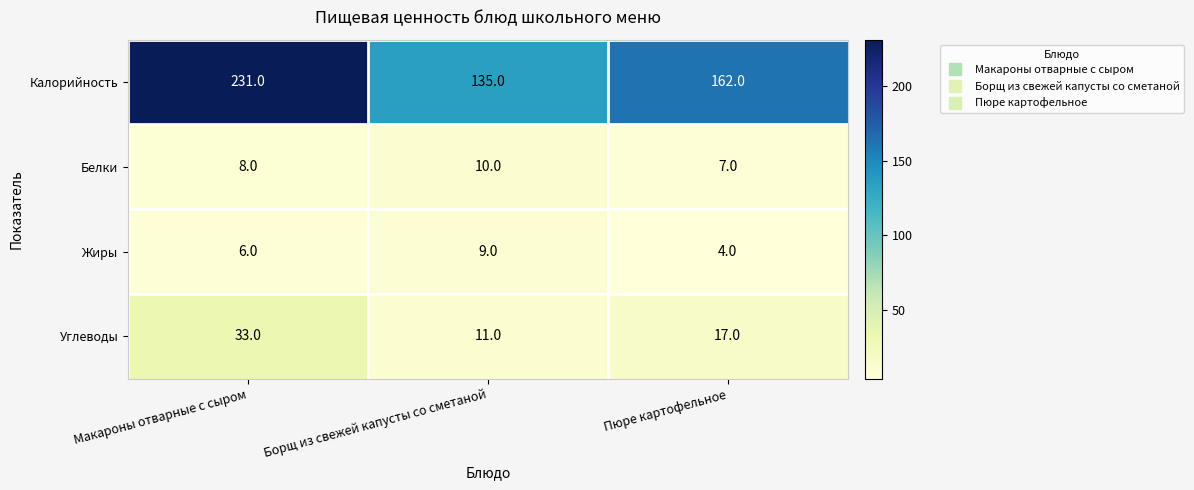

What is the maximum value for Калорийность?

231